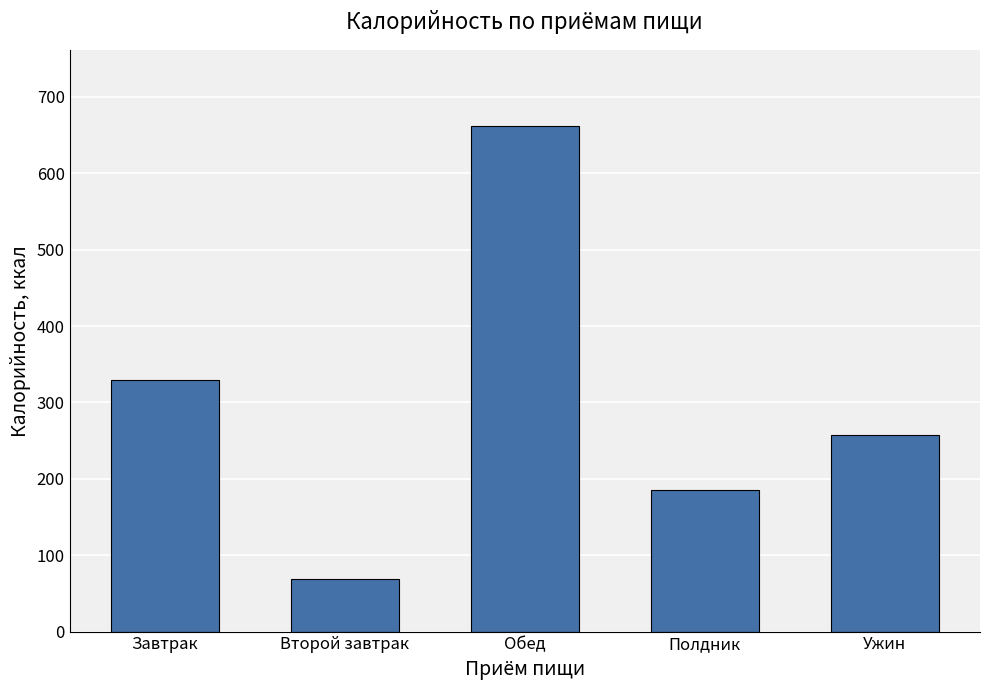

What is the average value?

300.5